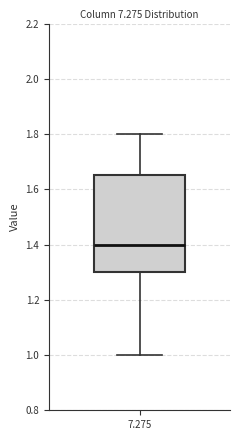

Read this box plot against the y-axis: the position of the median line, the range covered by the box, and the ends of both whiskers. The values are not printed on the chart, so give them approximately, as read against the axis.

median 1.40, box 1.30 to 1.66, whiskers 1.00 to 1.80